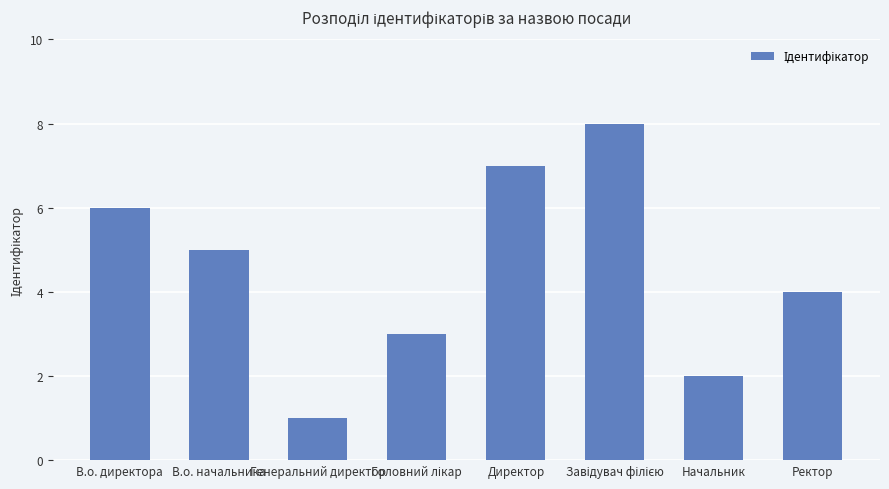

Are the bars grouped side by side (vs. stacked)?

No